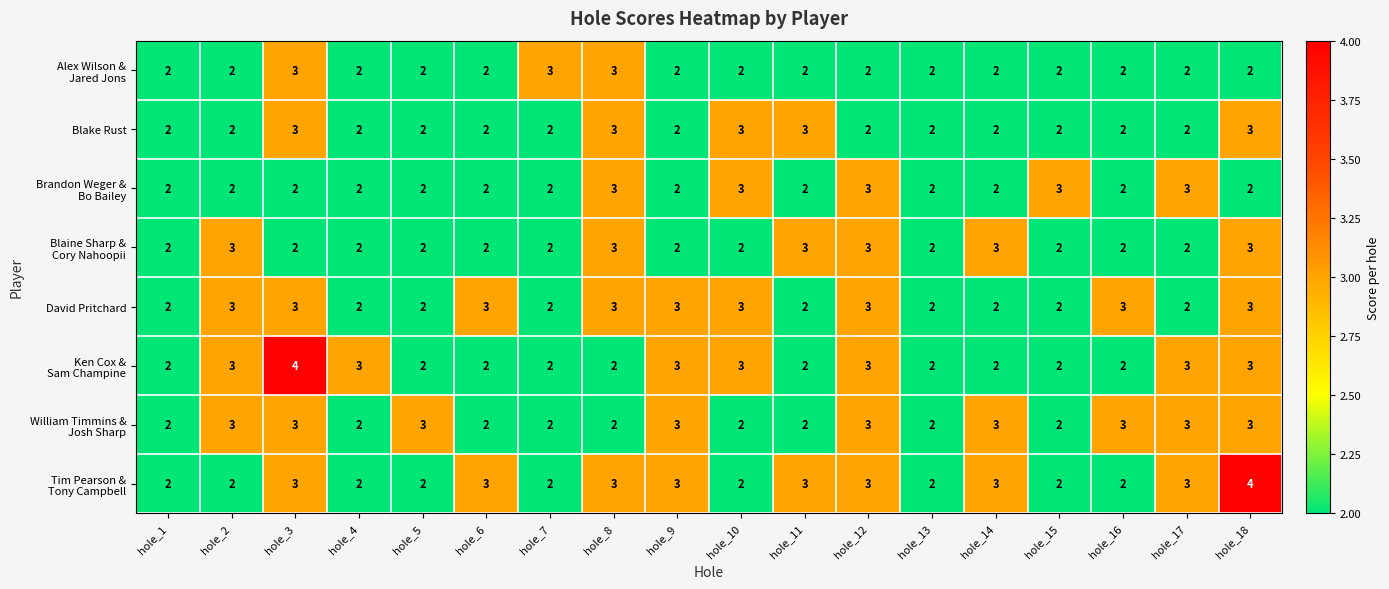

What is the greatest value displayed?

4